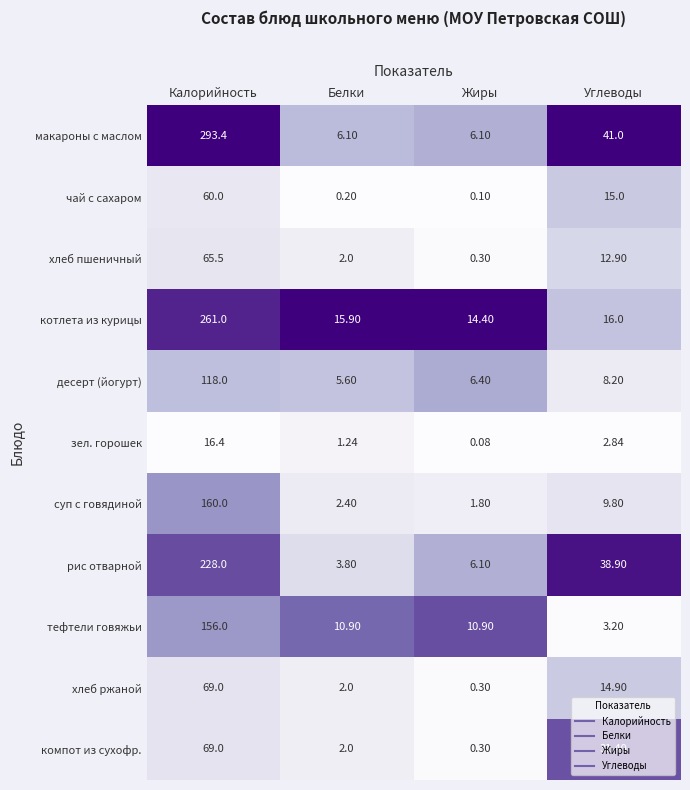

At Углеводы, list the series in order from largest to smallest.

макароны с маслом, рис отварной, компот из сухофр., котлета из курицы, чай с сахаром, хлеб ржаной, хлеб пшеничный, суп с говядиной, десерт (йогурт), тефтели говяжьи, зел. горошек